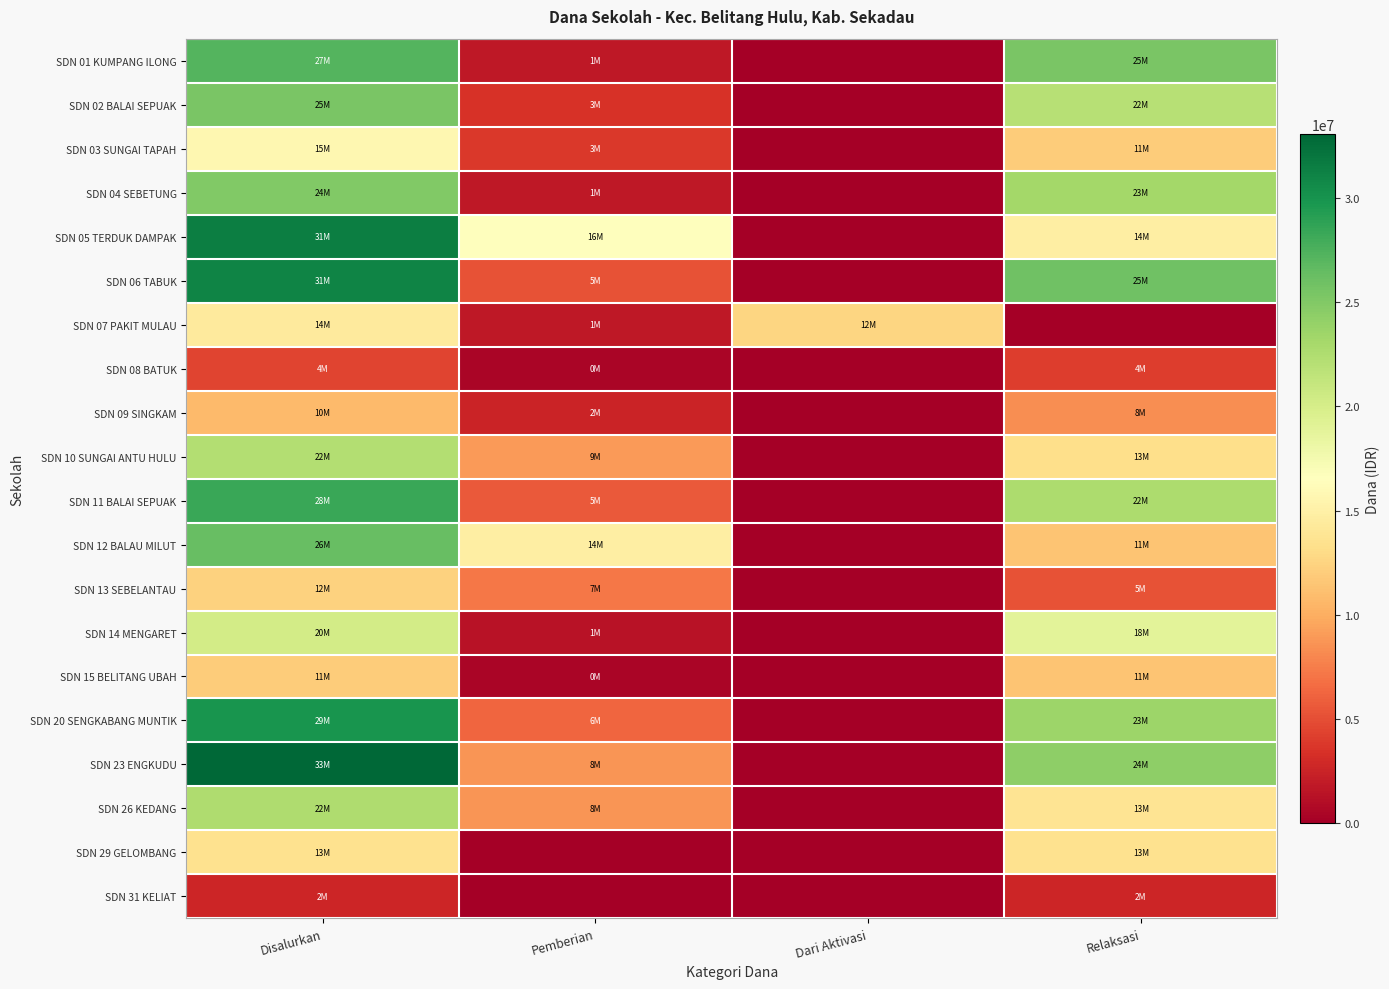

At which category does the chart reach its peak across all series?

Disalurkan